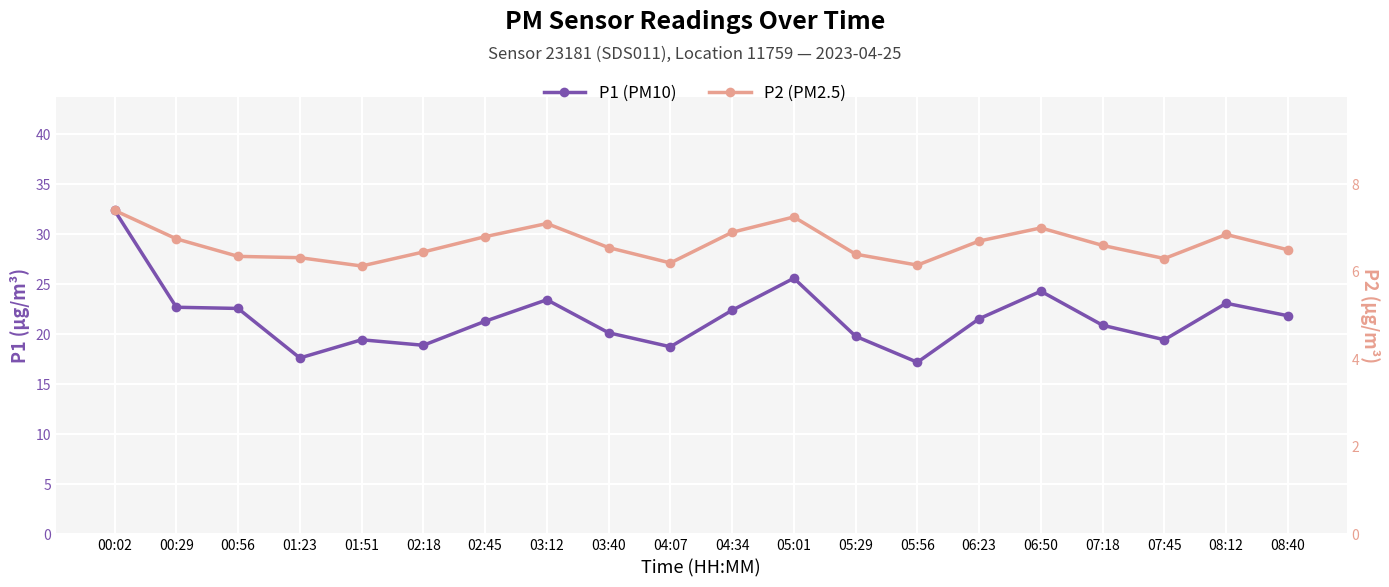

The value of P1 (PM10) at 07:18 is 35.9. True or false?

False